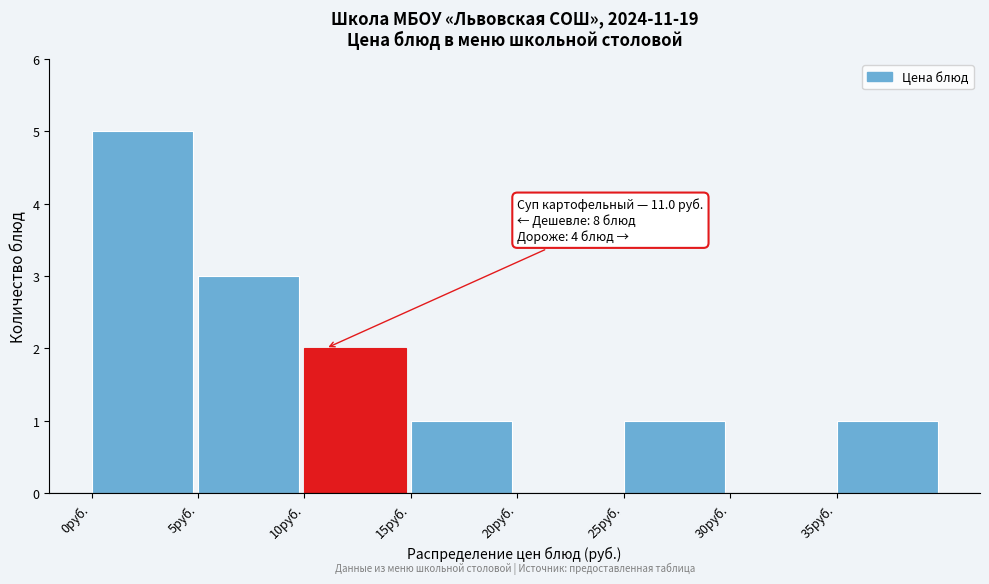

Over which range of the x-axis is the bar tallest?

0 to 5